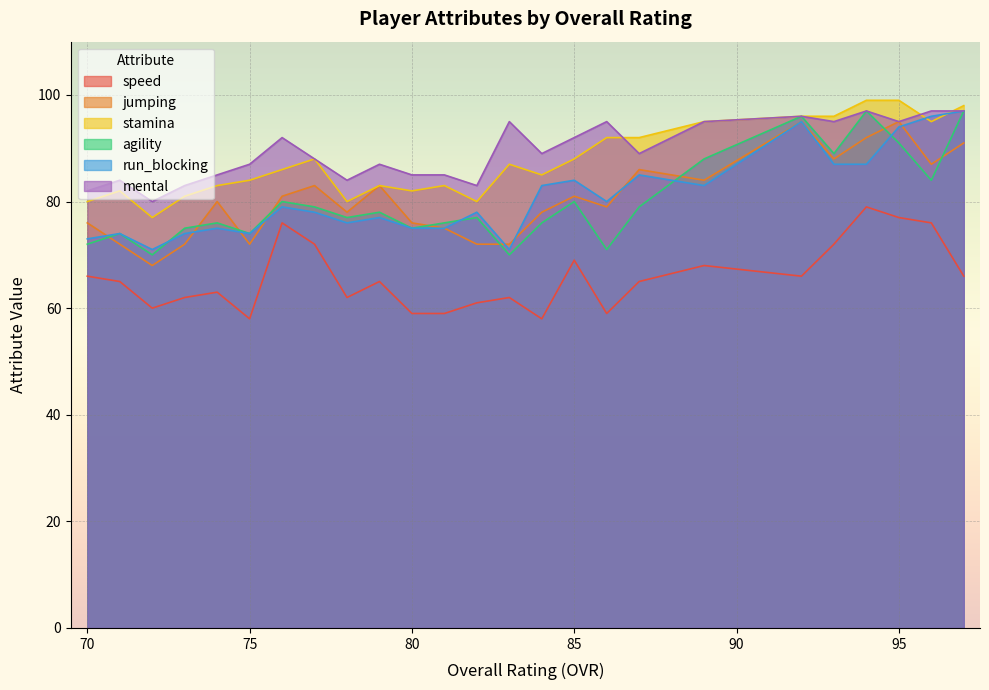

How many times do stamina and run_blocking cross each other?

2